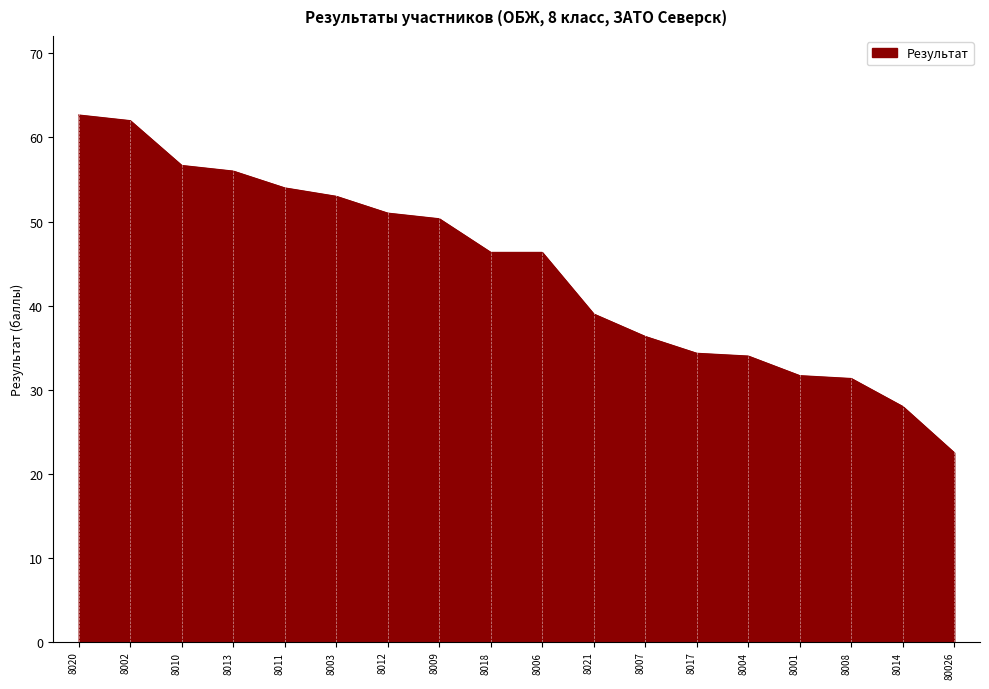

What is the change in value from 8020 to 8001?

-31.0